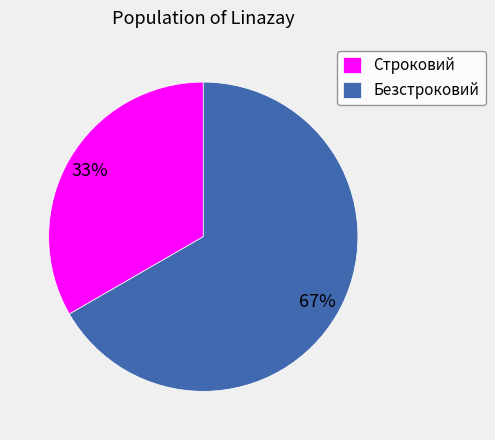

To the nearest percent, what percentage of the pie is Строковий?

33%